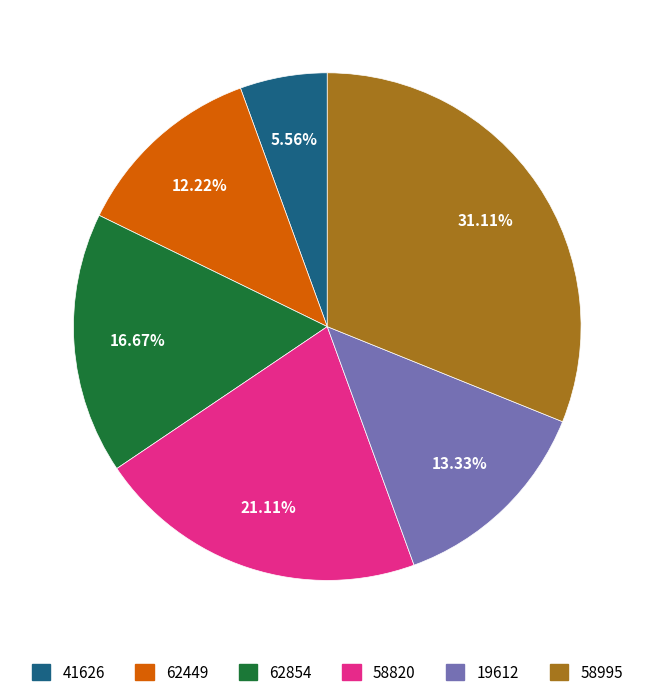

What is the largest slice in the pie chart?

58995